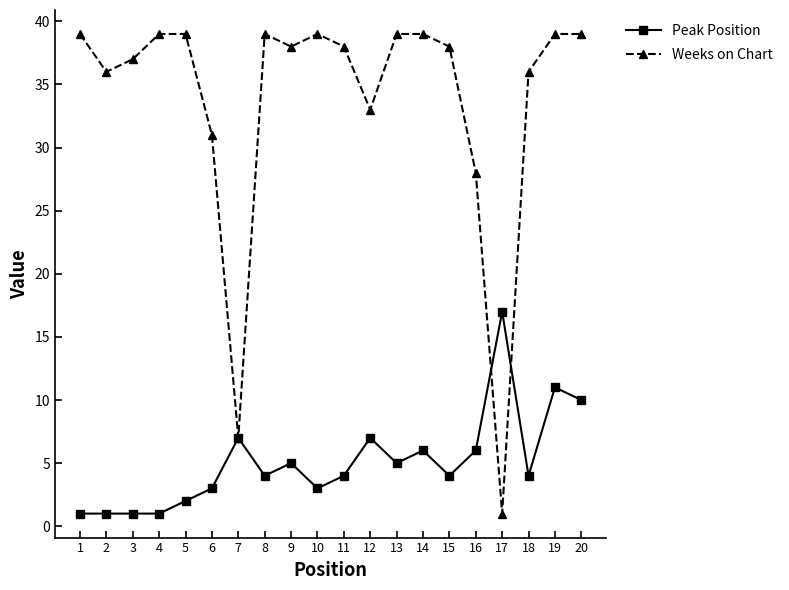

Is the value of Peak Position at 10 greater than the value of Weeks on Chart at 13?

No